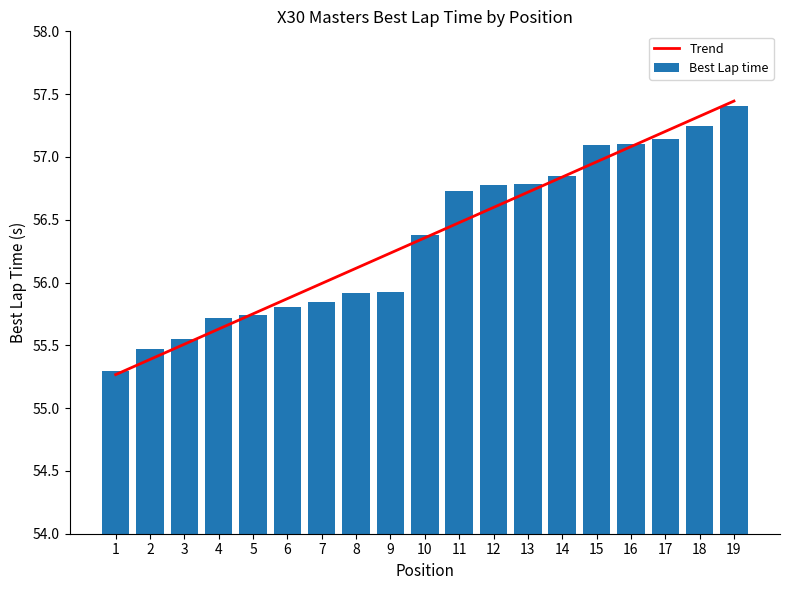

What is the minimum value for Trend?

55.3